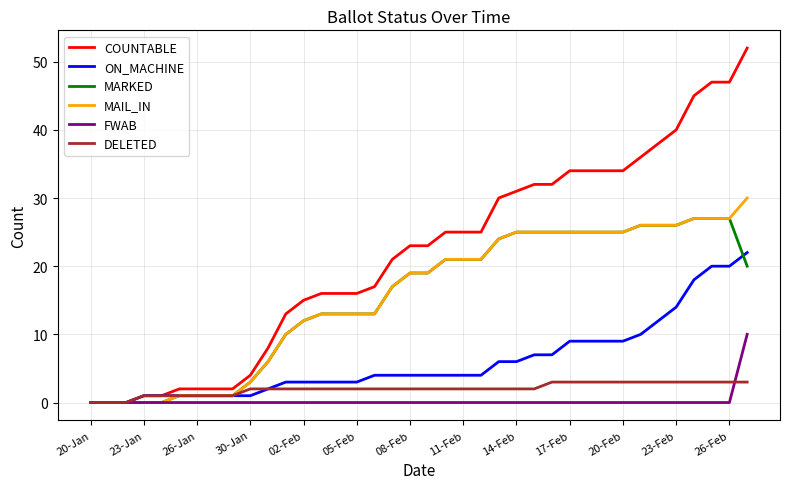

What is the sum of all COUNTABLE values?

823